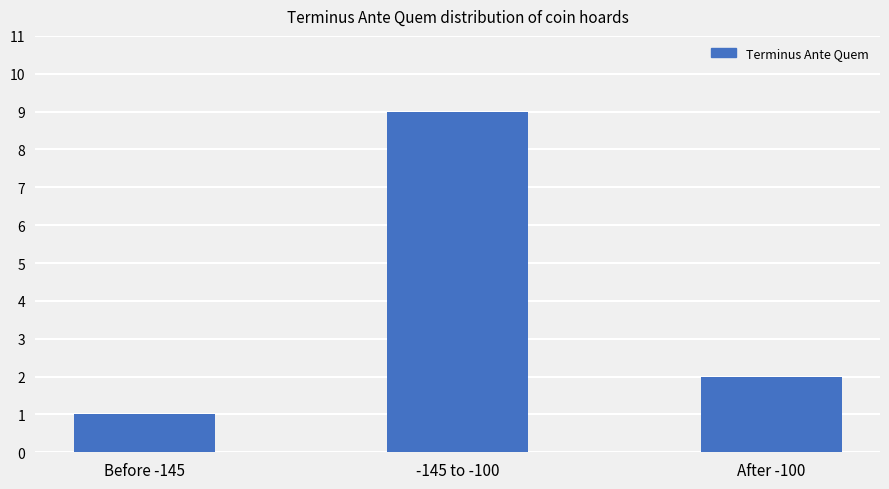

Rank the categories by value from highest to lowest.

-145 to -100, After -100, Before -145